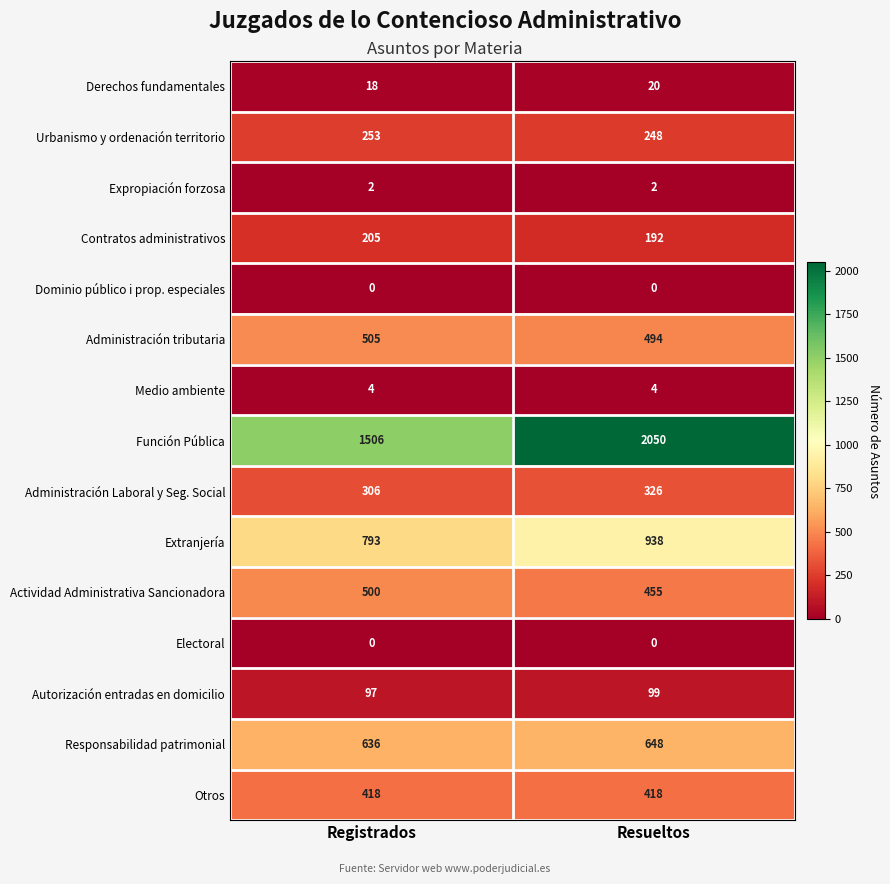

What is the difference between the highest and lowest values at Resueltos?

2050